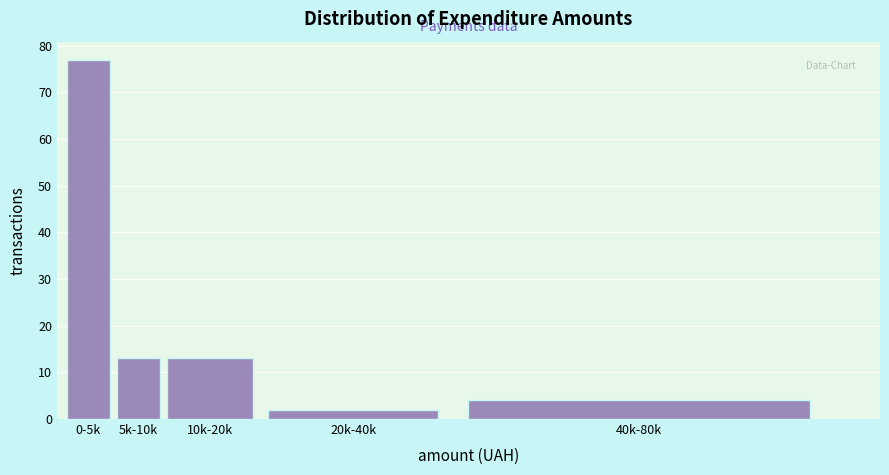

Reading right to left, what are all the values shown in this chart?

40k-80k=4	20k-40k=2	10k-20k=13	5k-10k=13	0-5k=77